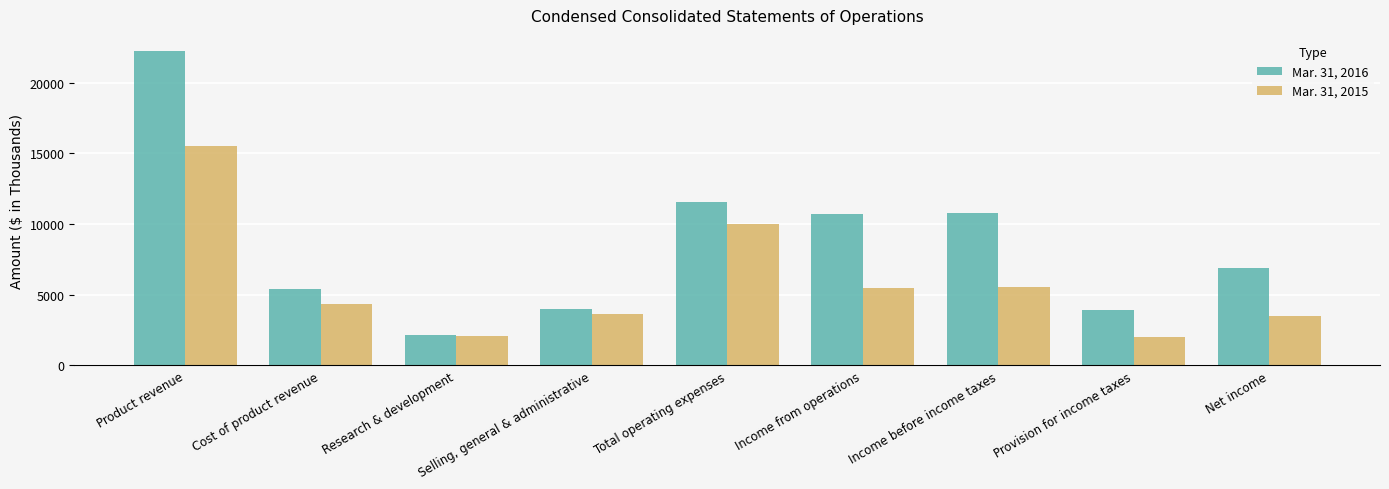

Rank the series at Net income from lowest to highest value.

Mar. 31, 2015, Mar. 31, 2016